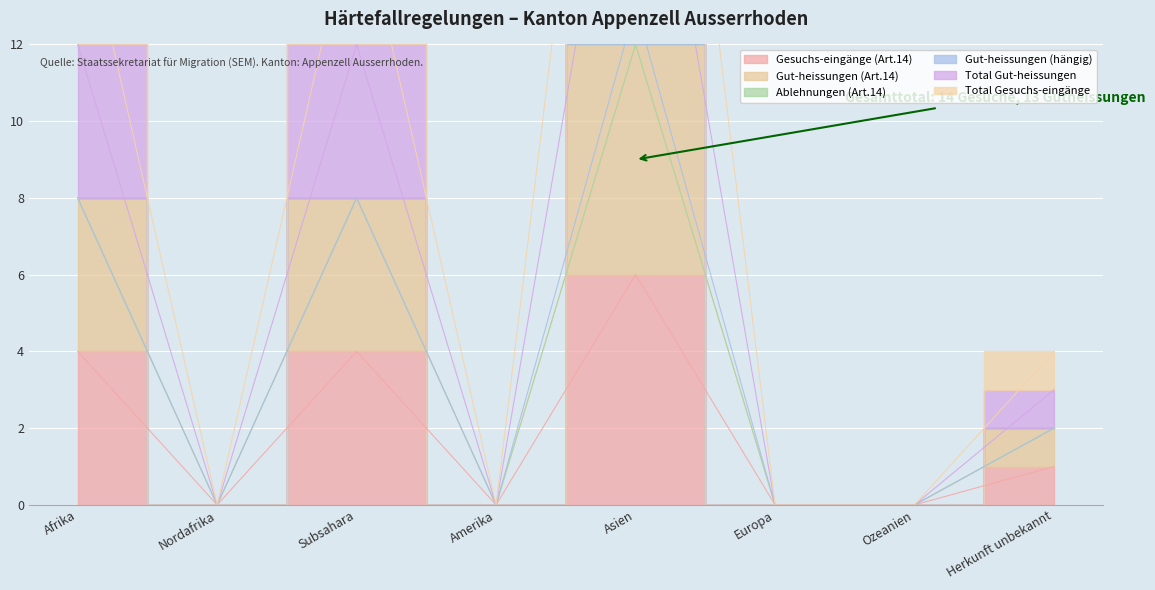

The value of Total Gut-heissungen at Herkunft unbekannt is 4. True or false?

True